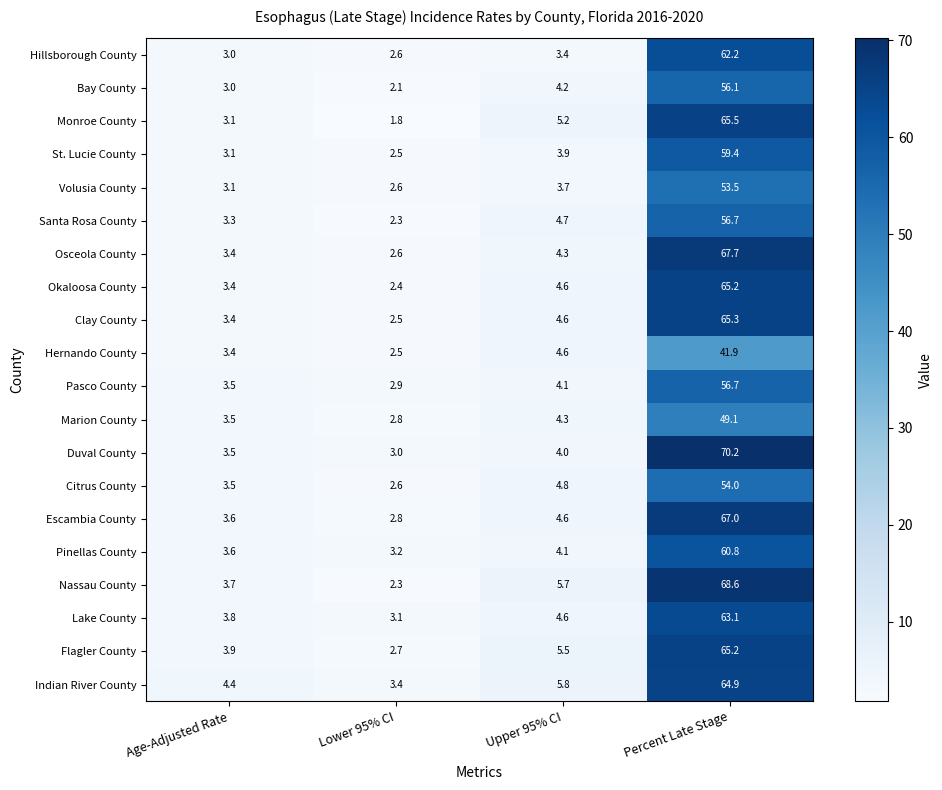

At which category is the sum across all series the highest?

Percent Late Stage